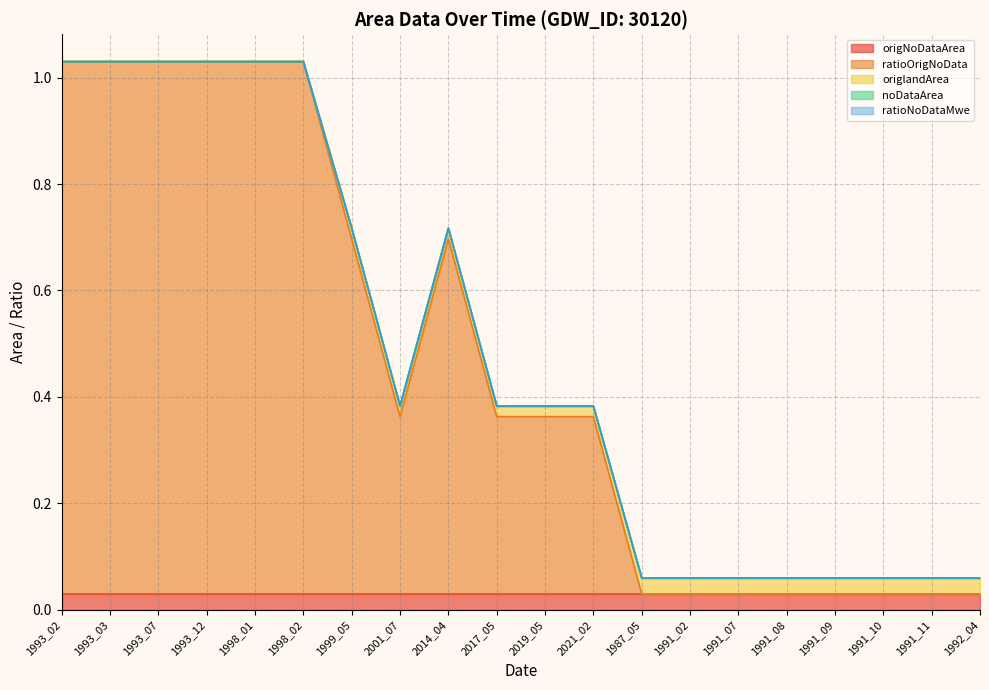

What is the maximum value shown in the chart?

1.0